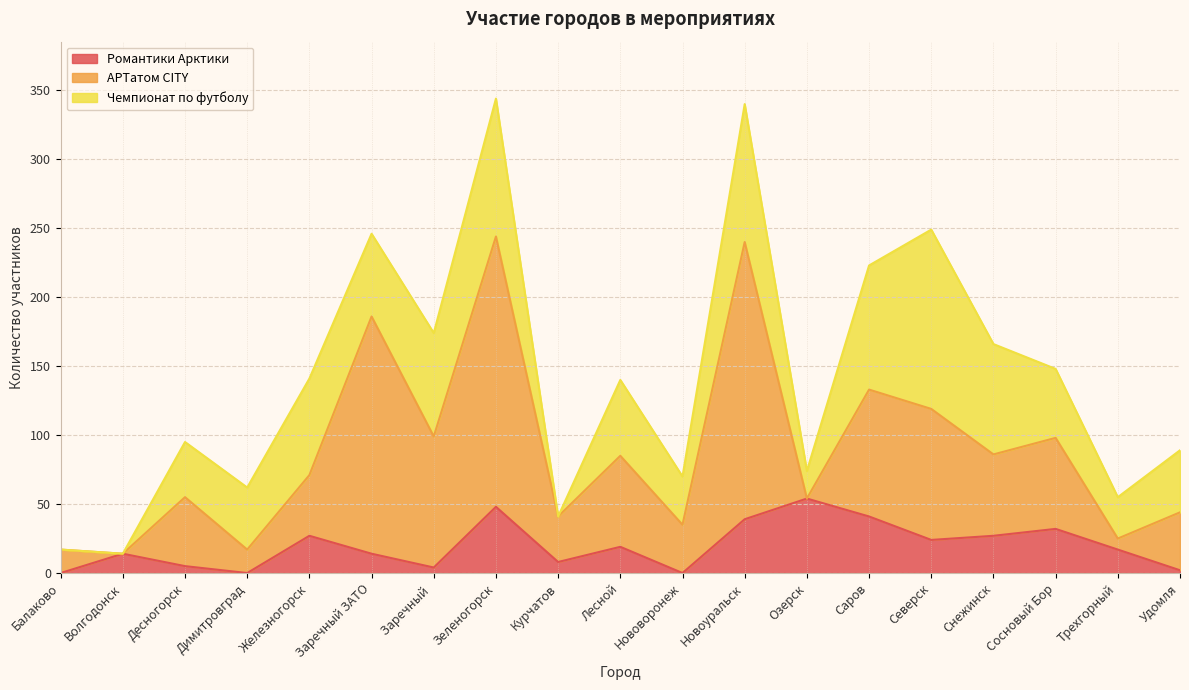

Reading left to right, extract all data points from this chart.

Романтики Арктики: Балаково=0	Волгодонск=14	Десногорск=5	Димитровград=0	Железногорск=27	Заречный ЗАТО=14	Заречный =4	Зеленогорск=48	Курчатов=8	Лесной=19	Нововоронеж=0	Новоуральск=39	Озерск=54	Саров=41	Северск=24	Снежинск=27	Сосновый Бор=32	Трехгорный=17	Удомля=2
АРТатом CITY: Балаково=17	Волгодонск=0	Десногорск=50	Димитровград=17	Железногорск=44	Заречный ЗАТО=172	Заречный =95	Зеленогорск=196	Курчатов=33	Лесной=66	Нововоронеж=35	Новоуральск=201	Озерск=0	Саров=92	Северск=95	Снежинск=59	Сосновый Бор=66	Трехгорный=8	Удомля=42
Чемпионат по футболу: Балаково=0	Волгодонск=0	Десногорск=40	Димитровград=45	Железногорск=70	Заречный ЗАТО=60	Заречный =75	Зеленогорск=100	Курчатов=0	Лесной=55	Нововоронеж=35	Новоуральск=100	Озерск=20	Саров=90	Северск=130	Снежинск=80	Сосновый Бор=50	Трехгорный=30	Удомля=45